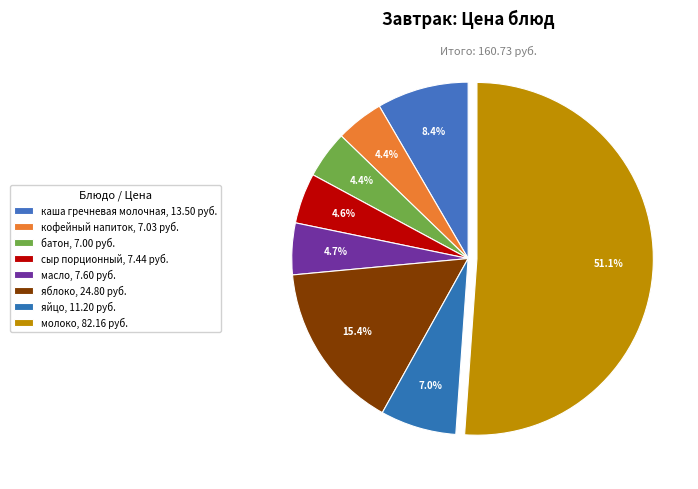

The яблоко slice represents 15% of the pie. True or false?

True